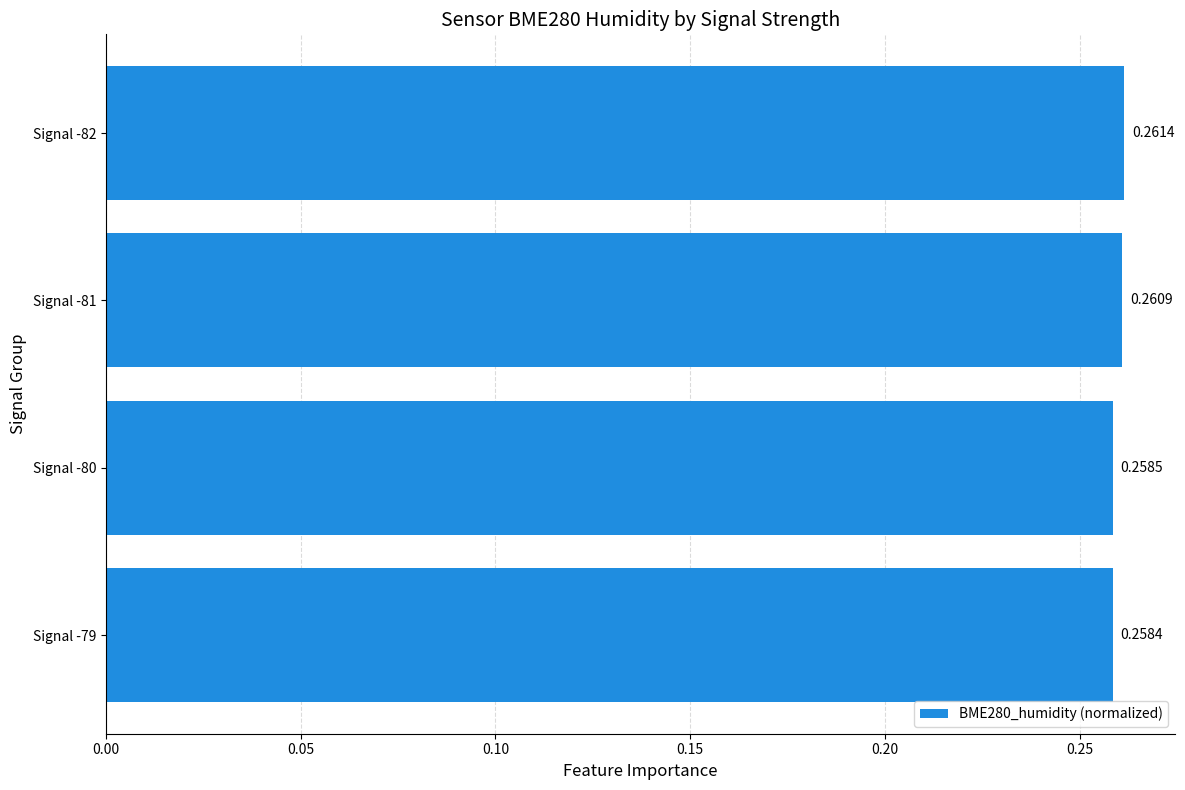

List the labels in order of value, smallest first.

Signal -79, Signal -80, Signal -81, Signal -82